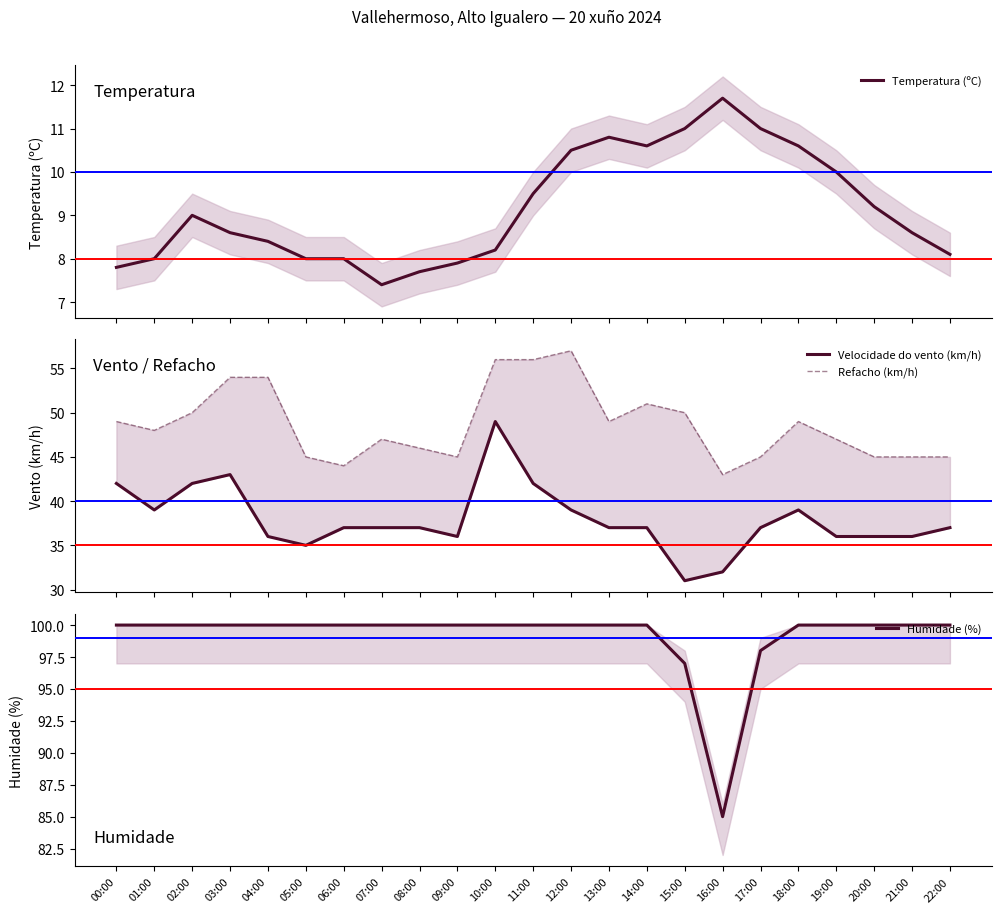

What is the value of the Refacho (km/h) point at the 4th from the left?

54.0